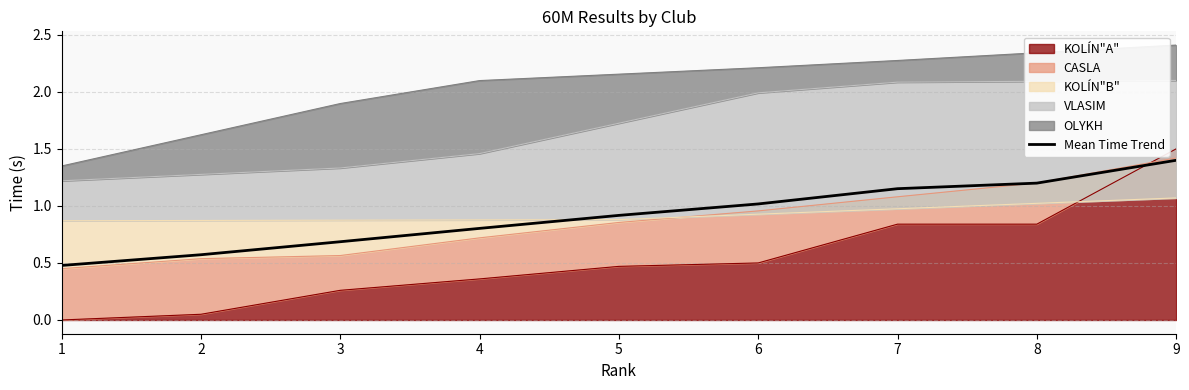

How many lines are shown in the chart?

1